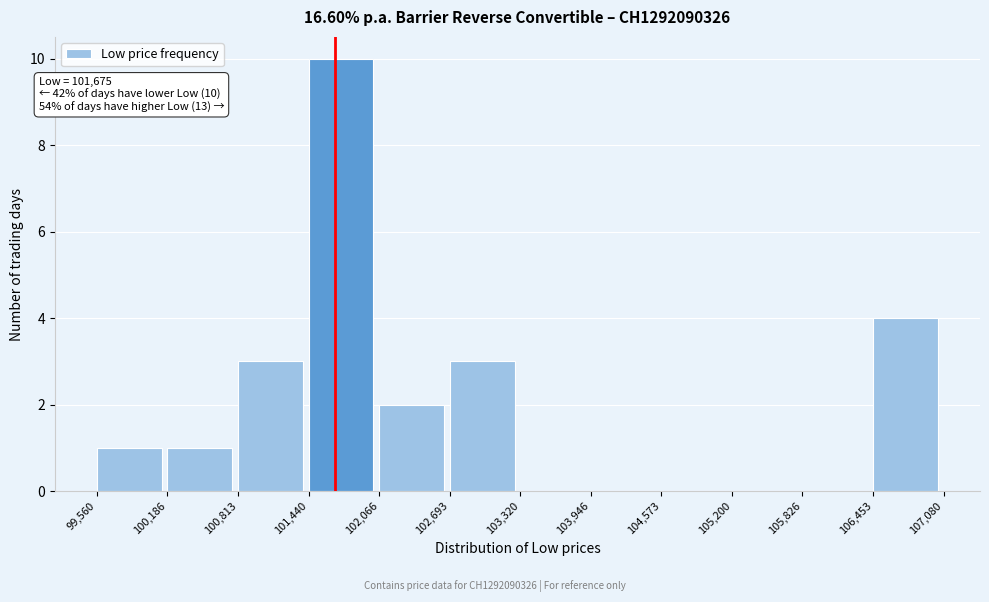

Over which range of the x-axis is the bar tallest?

101,440 to 102,066